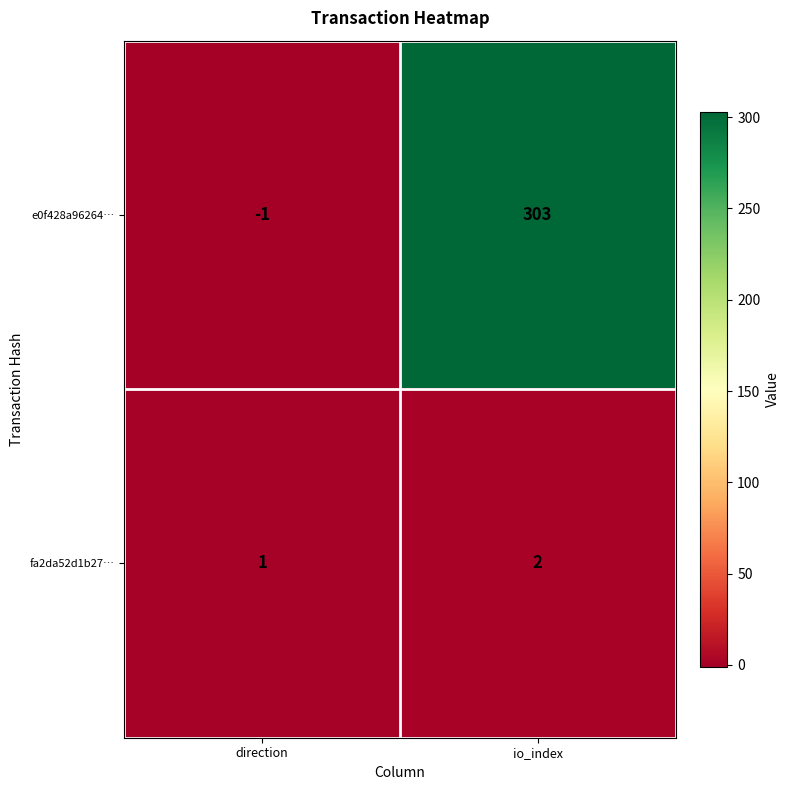

What is the difference between the maximum and minimum values in the e0f428a96264… series?

304